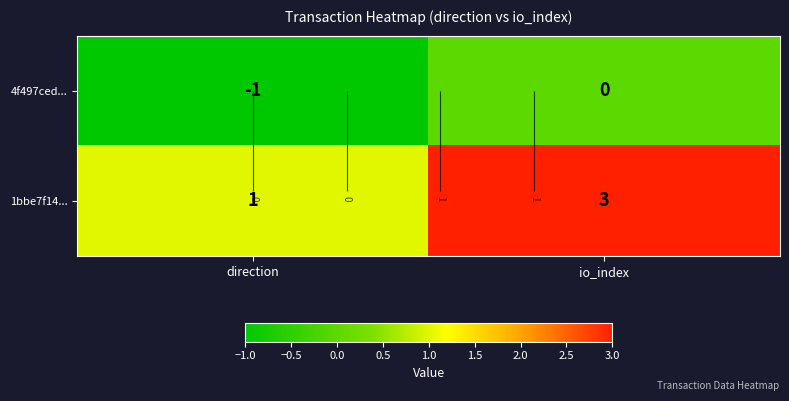

Read the 1bbe7f14... value at direction.

1